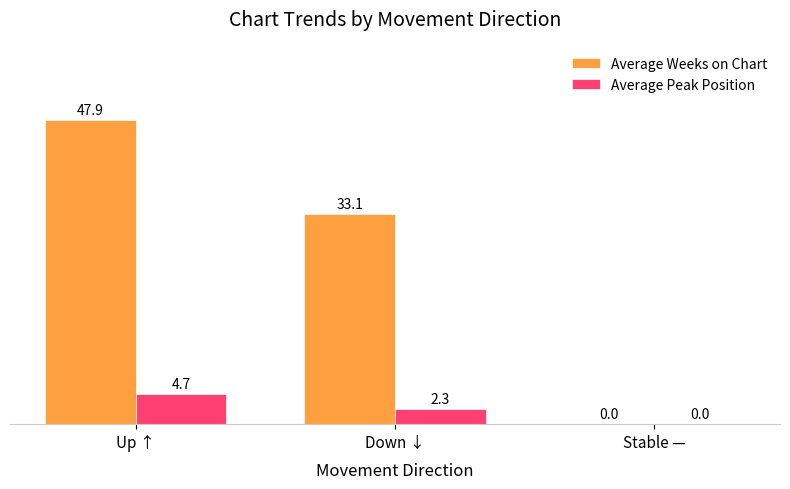

Which series has the largest total across all categories?

Average Weeks on Chart